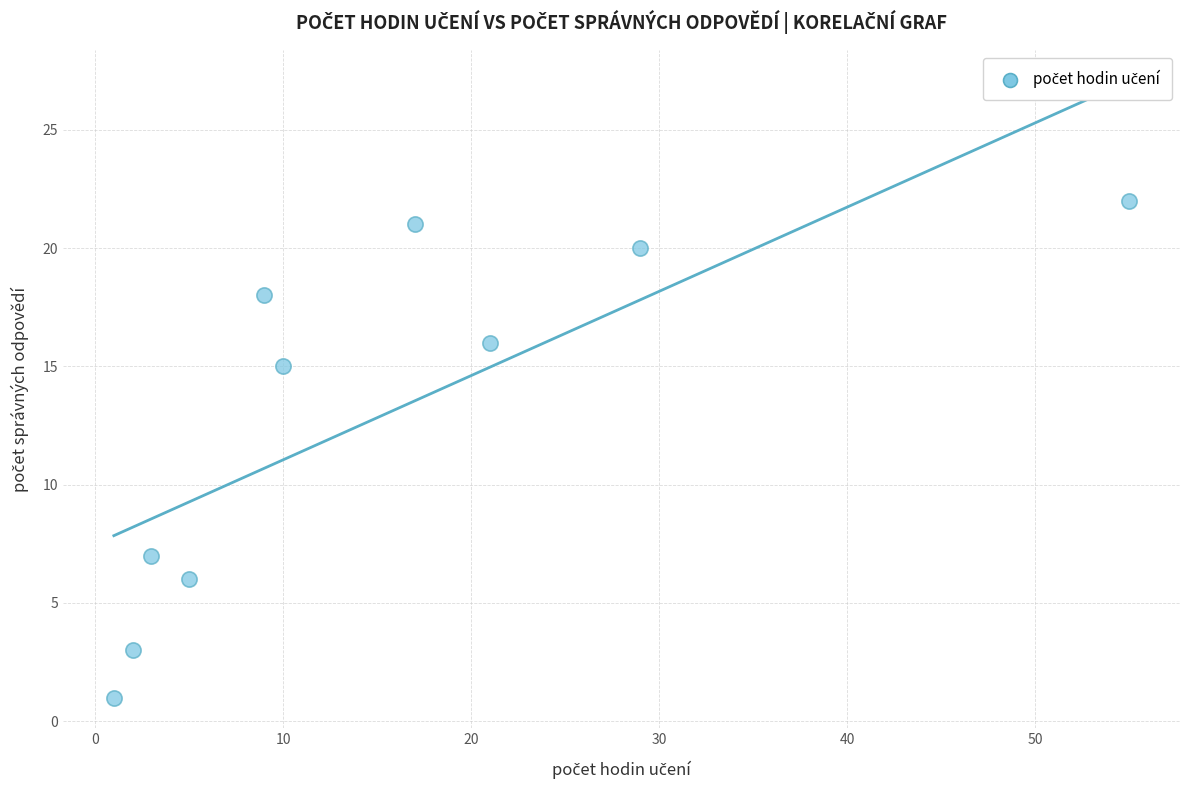

What is the range of X values (max minus min)?

54